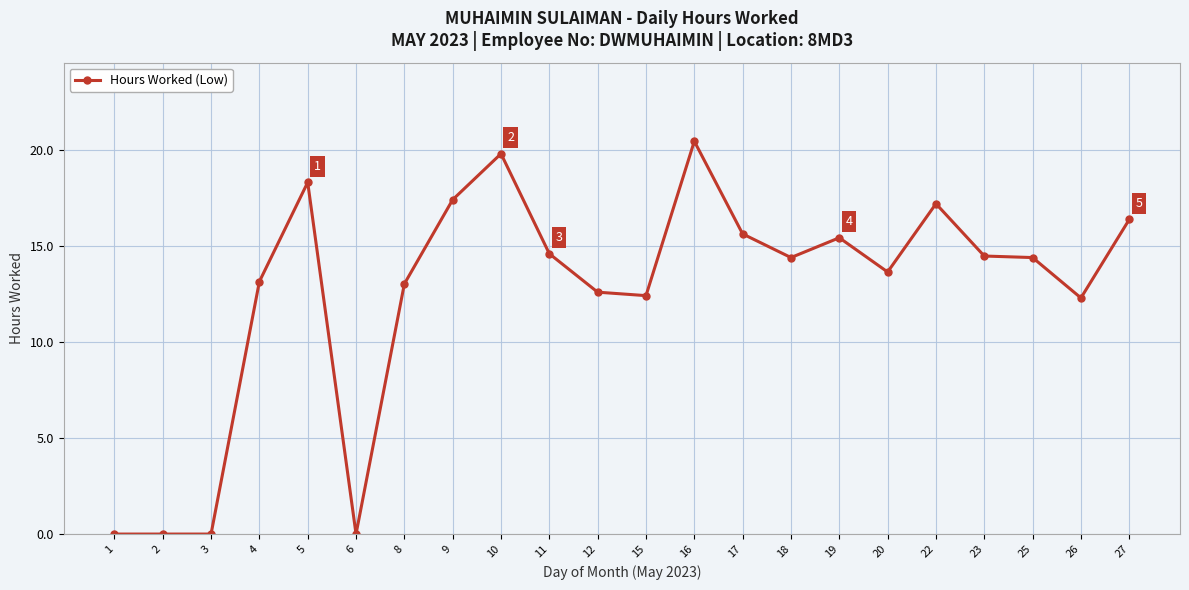

Approximately how many times larger is the value at 12 compared to 22?

0.7